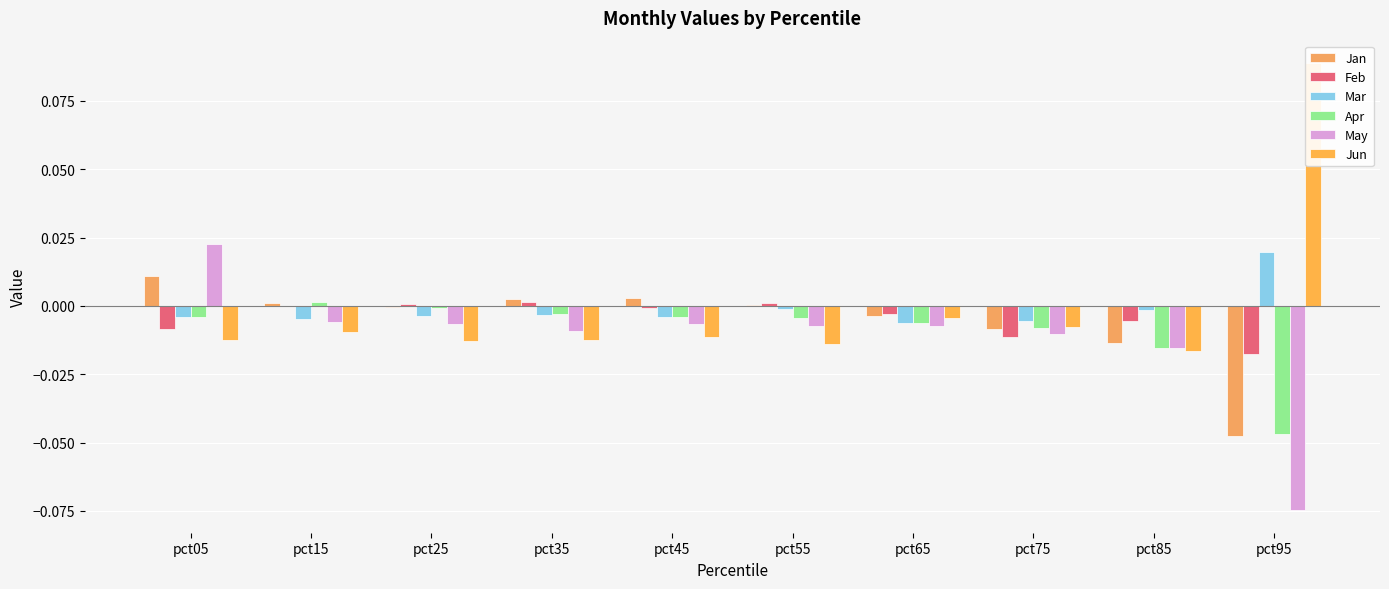

How many series are shown in this chart?

6